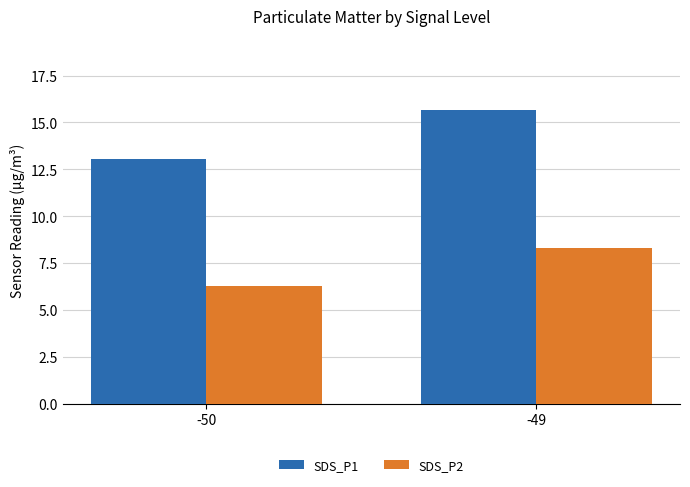

What are all the series names shown in the legend?

SDS_P1, SDS_P2